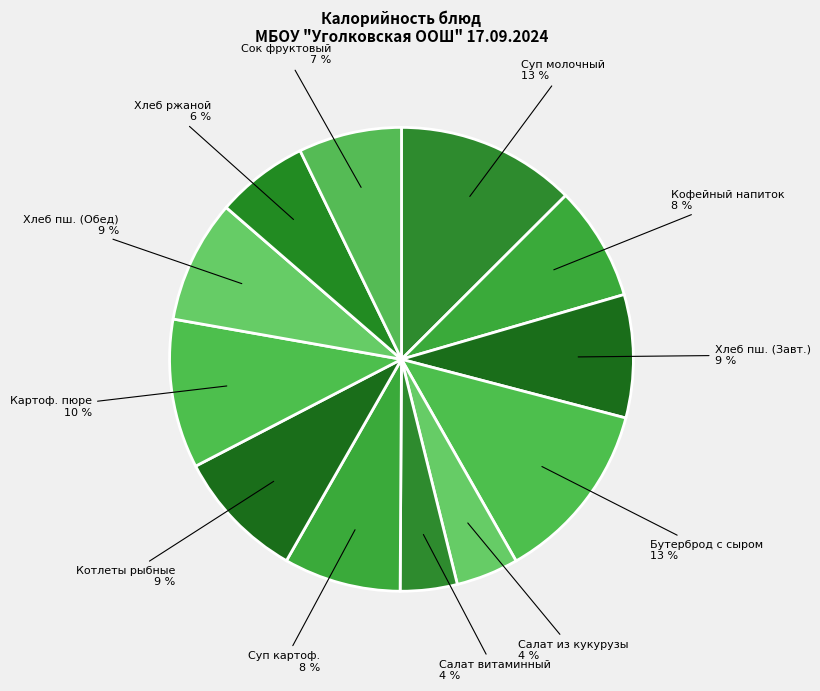

How many segments does this pie chart have?

12